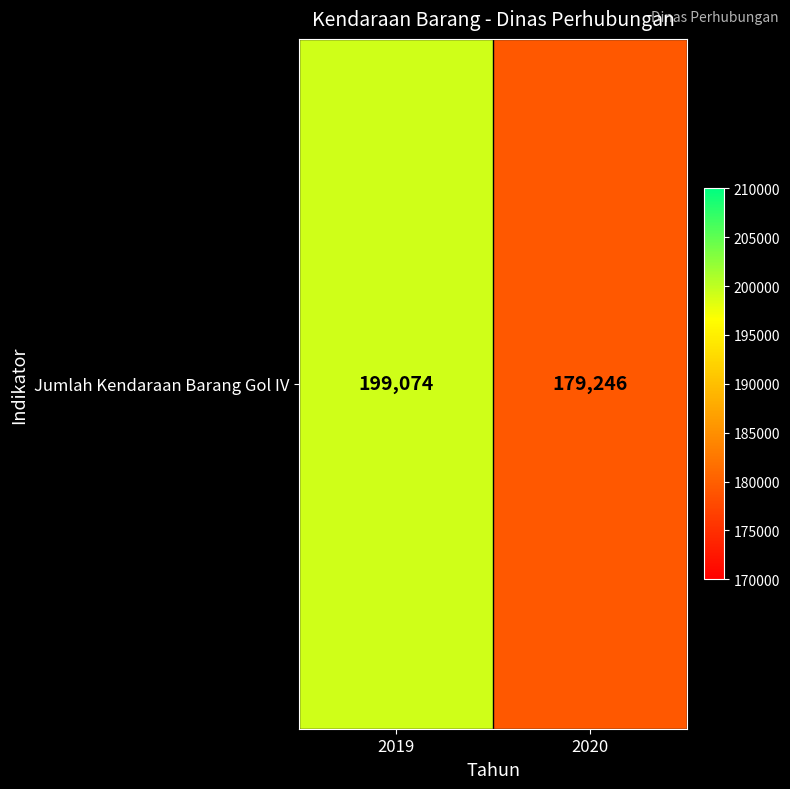

What is the sum of all values?

378320